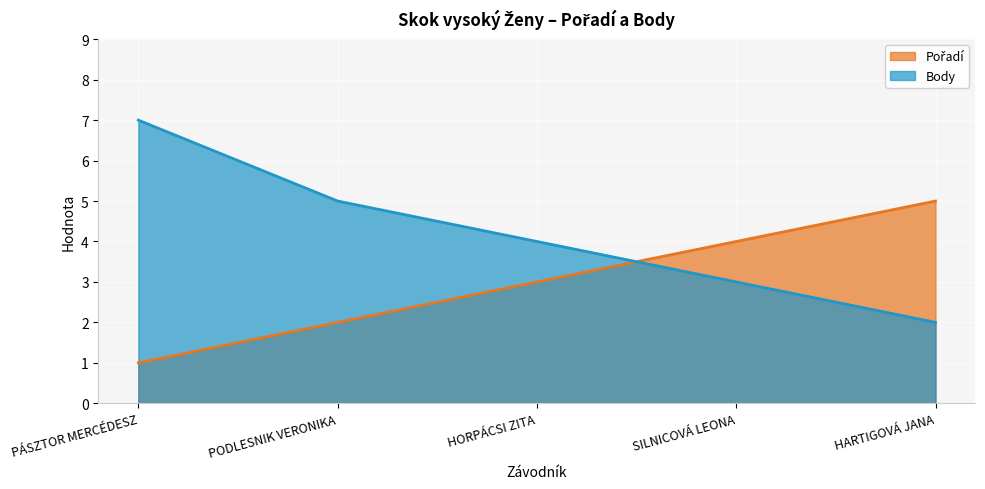

At how many categories does at least one series exceed 4?

3